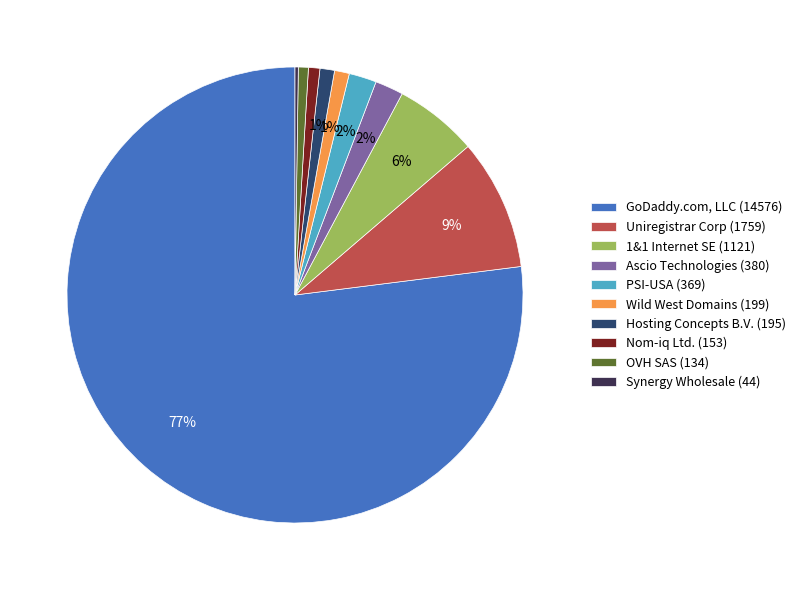

To the nearest percent, what is the combined percentage of Uniregistrar Corp (1759) and Wild West Domains (199)?

10%